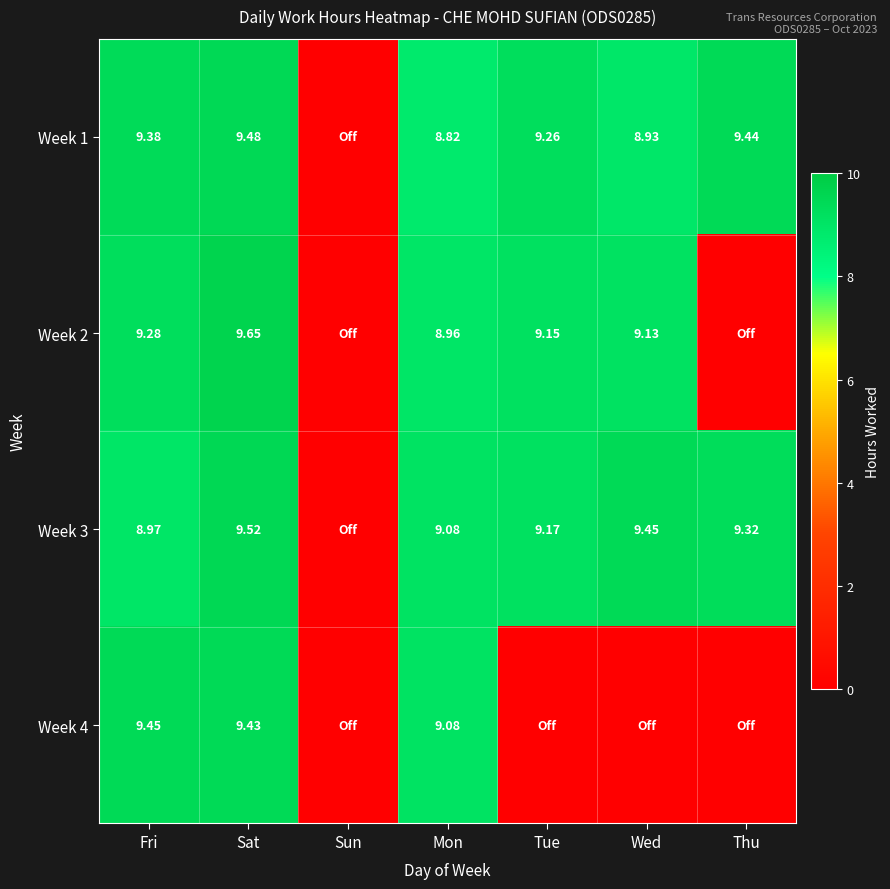

Is the value of Week 4 at Sat greater than the value of Week 3 at Thu?

Yes